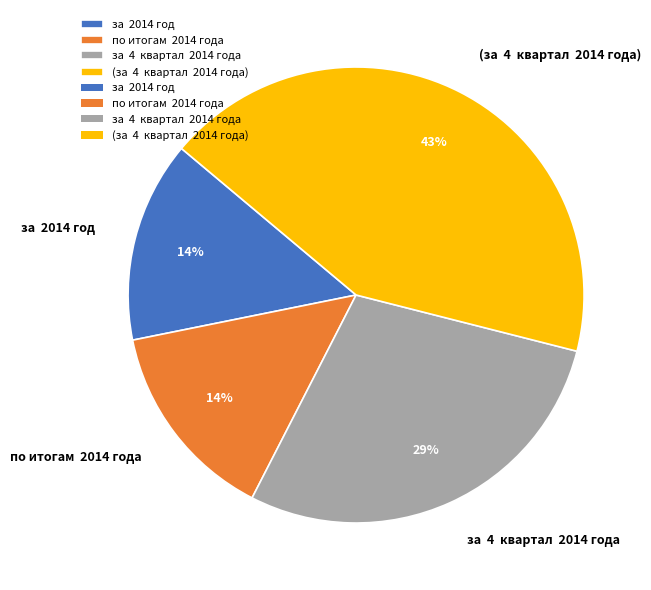

What percentage is the за 4 квартал 2014 года slice, to the nearest percent?

29%